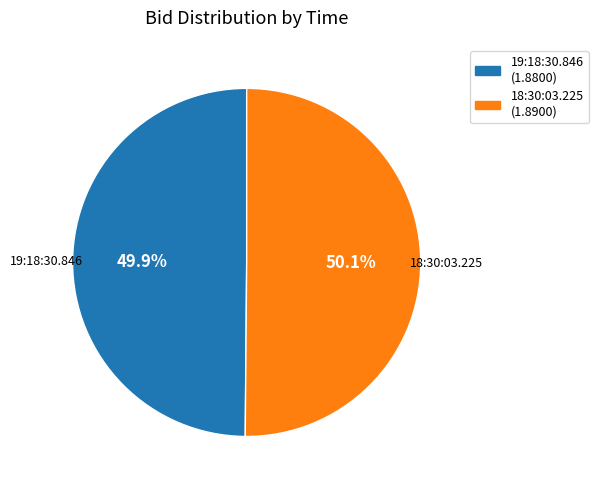

Is it true that 19:18:30.846 is 40% of the pie?

False